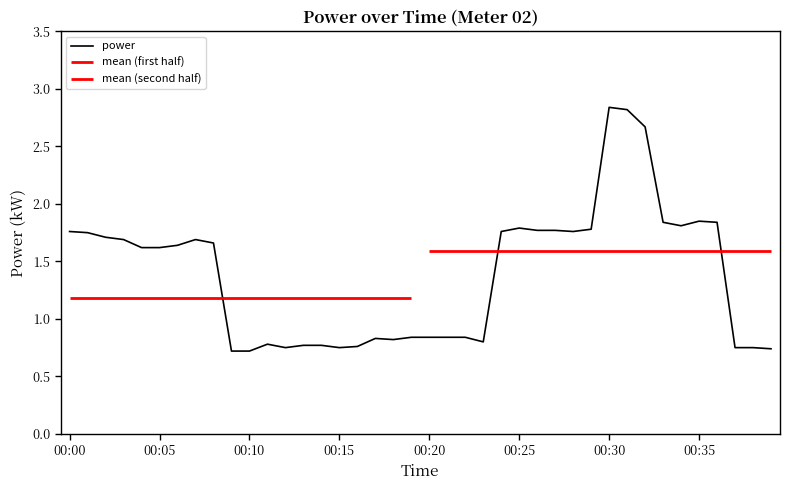

How many interior local valleys (lower than both neighbors) does the data have?

6